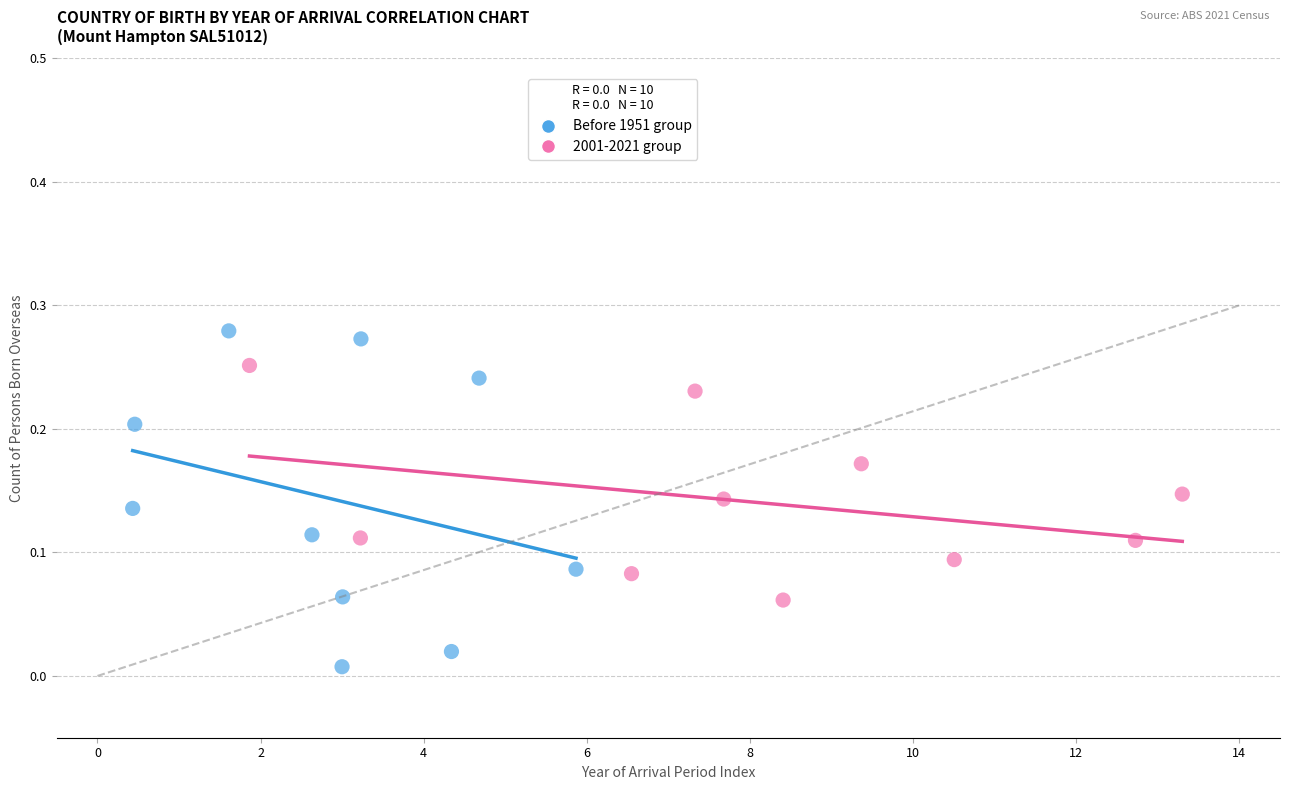

Which series has the largest Y range (max minus min)?

Before 1951 group